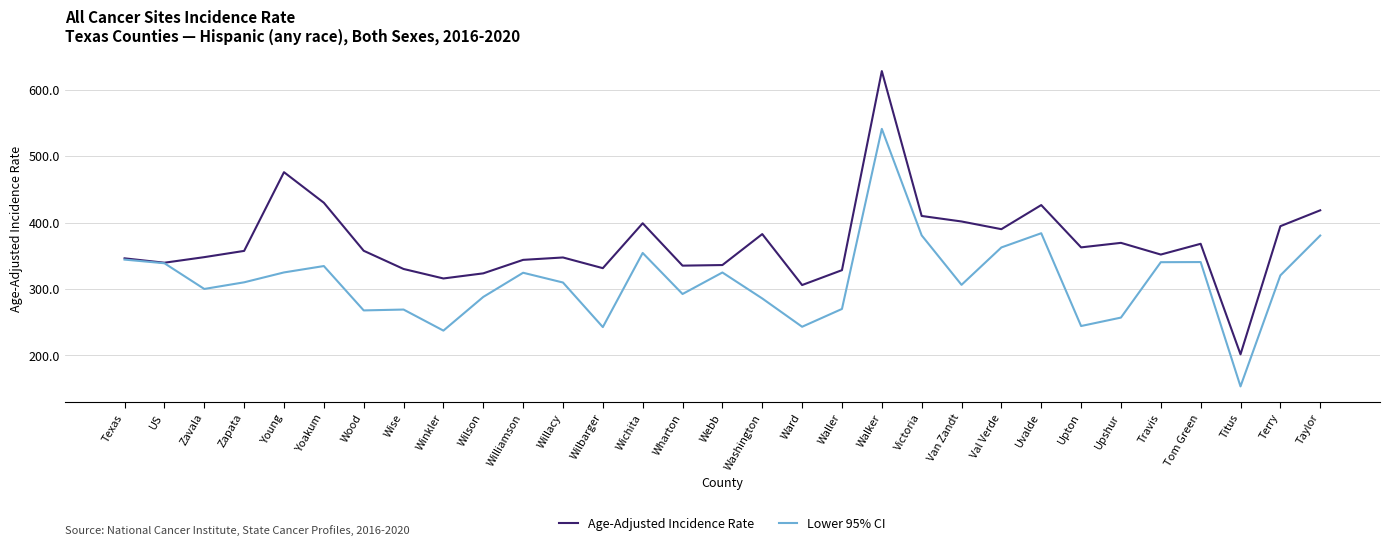

What position from the left is Victoria?

21